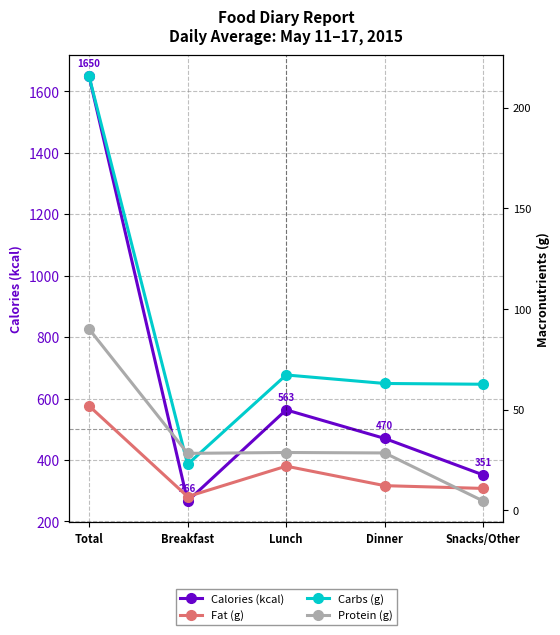

Which series has the largest total across all categories?

Calories (kcal)